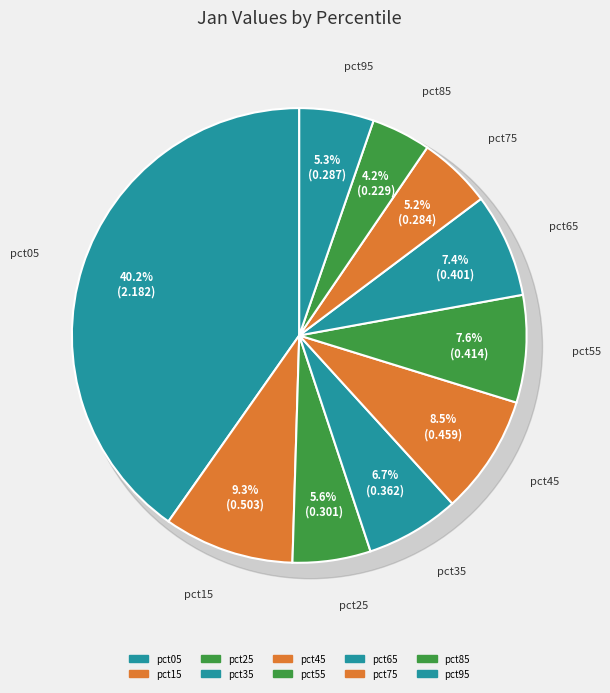

Does pct45 account for over 50% of the chart?

No